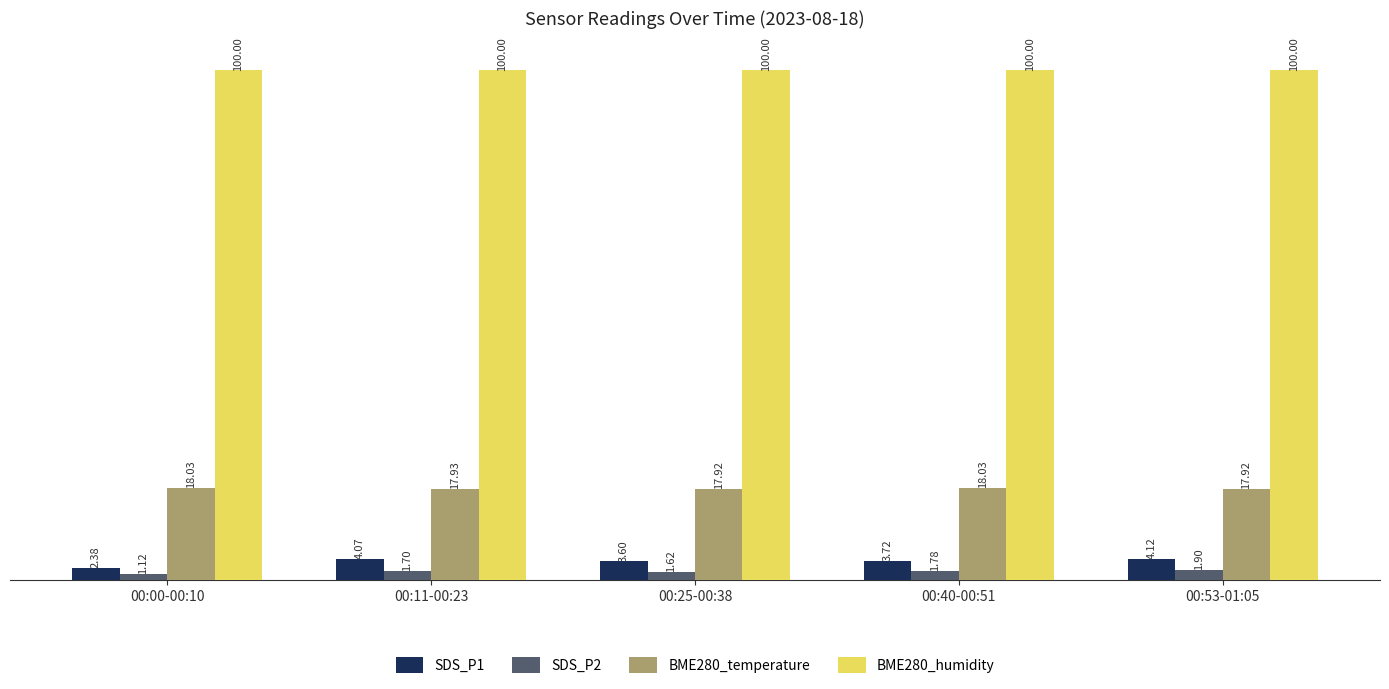

How many bars are there in total?

20